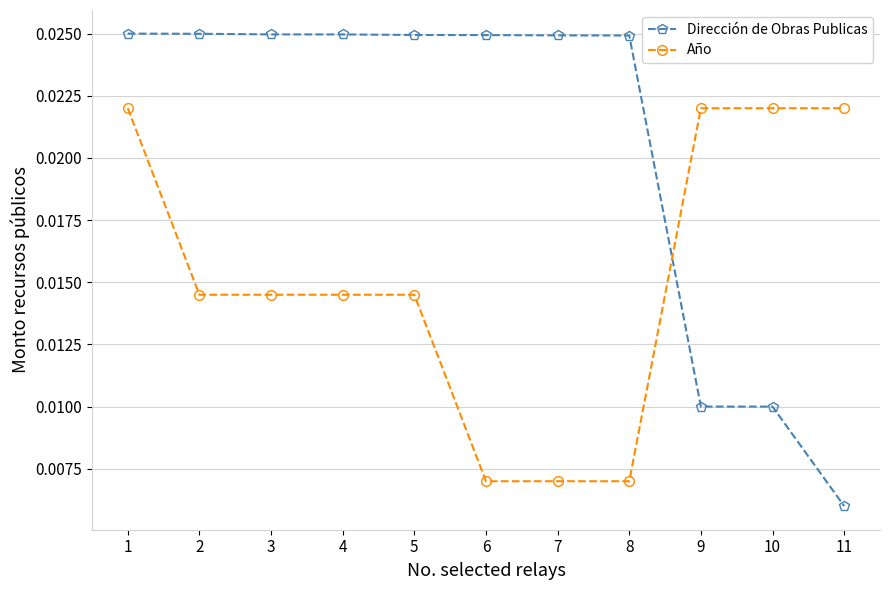

Where is Dirección de Obras Publicas nearest to the value 0?

11